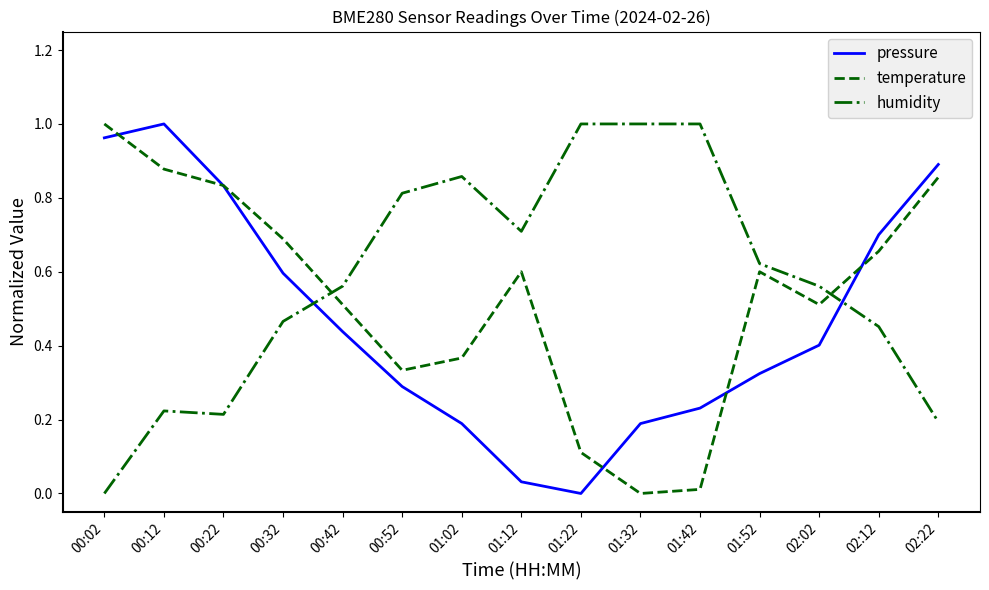

Rank the series at 01:22 from lowest to highest value.

pressure, temperature, humidity